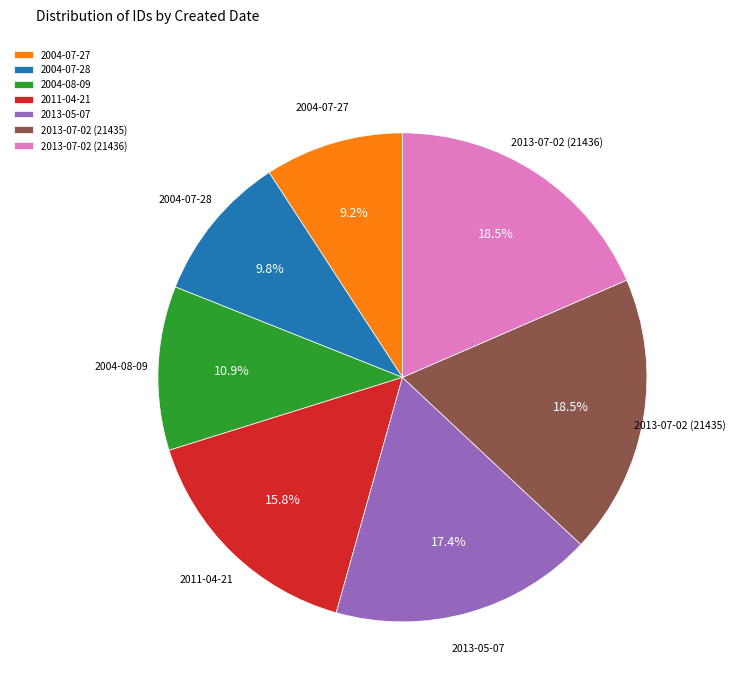

Is 2013-07-02 (21435) the majority of the pie?

No